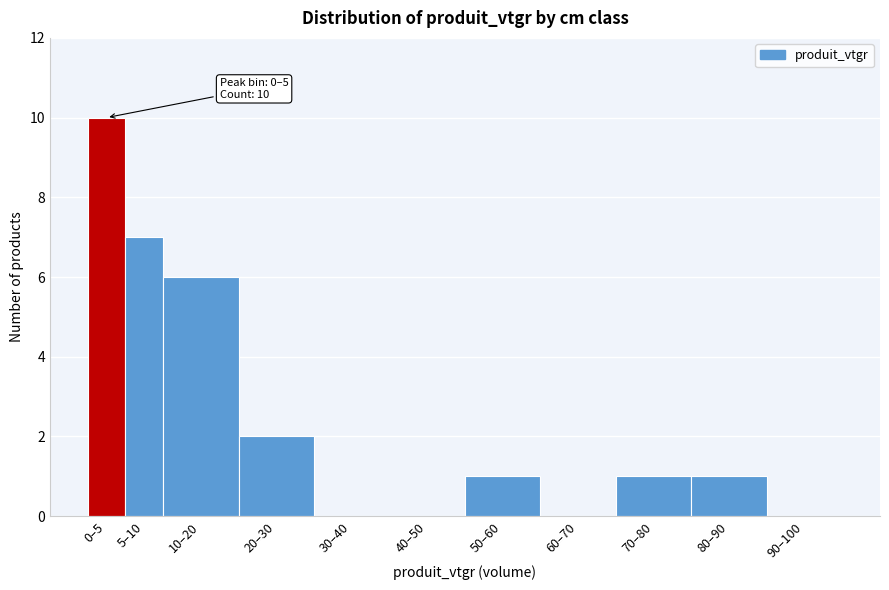

Reading right to left, transcribe all the data shown in this chart.

90–100=0	80–90=1	70–80=1	60–70=0	50–60=1	40–50=0	30–40=0	20–30=2	10–20=6	5–10=7	0–5=10